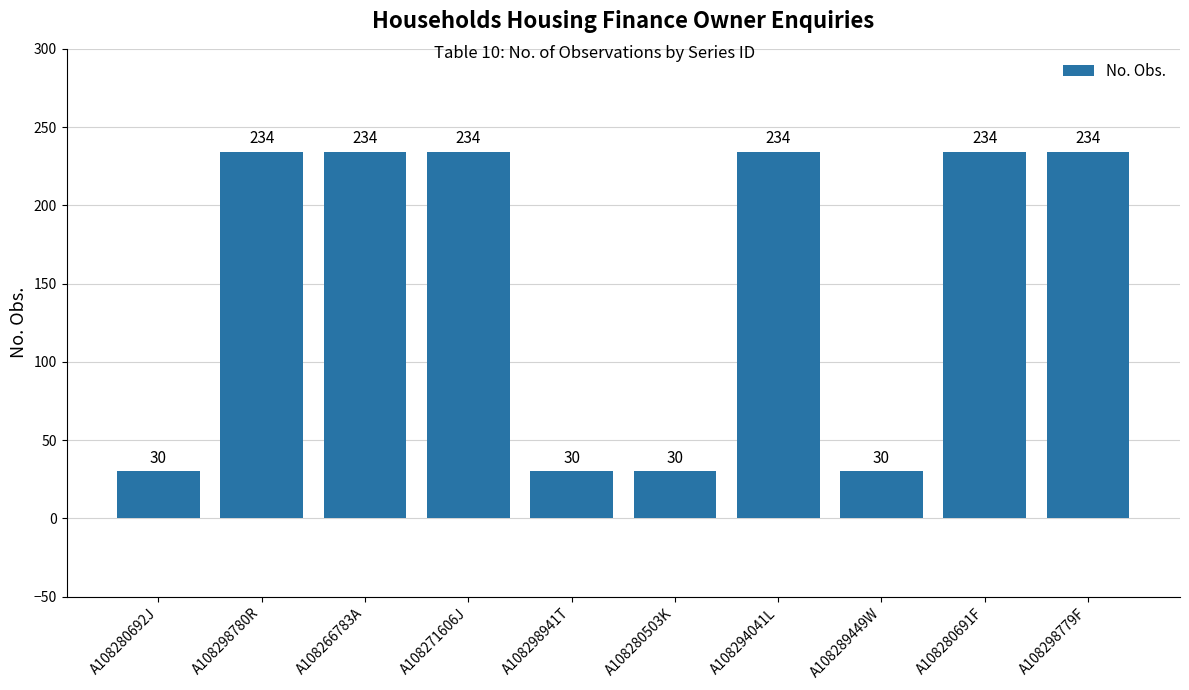

What is the minimum value shown in the chart?

30